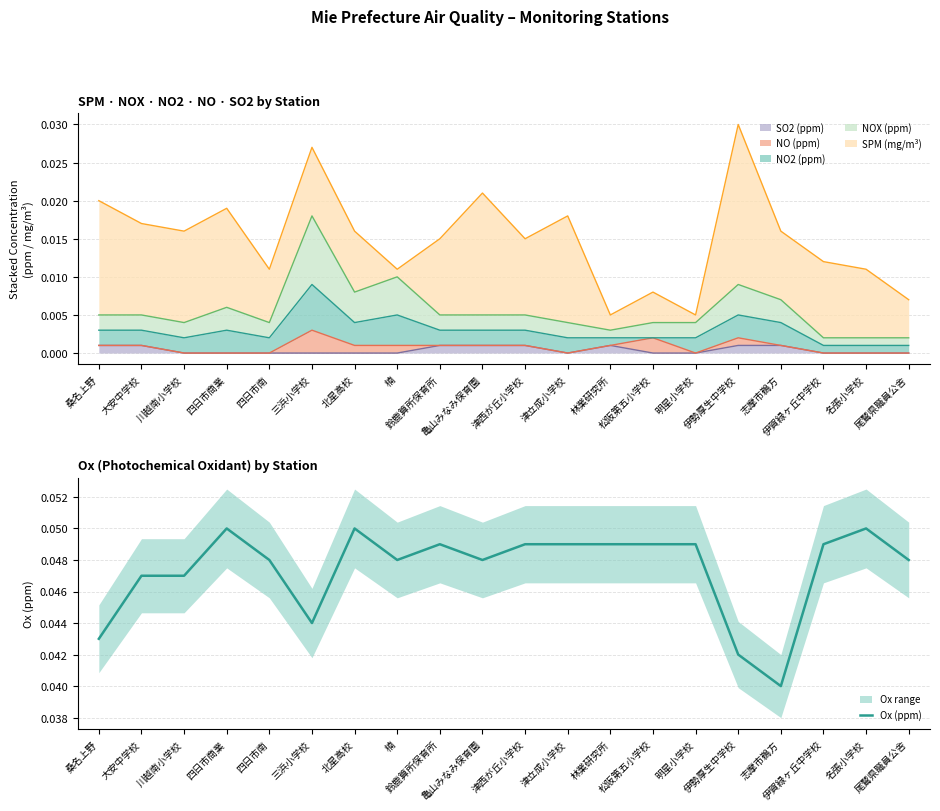

Reading left to right, extract all data points from this chart.

0.0	0.0	0.0	0.1	0.0	0.0	0.1	0.0	0.0	0.0	0.0	0.0	0.0	0.0	0.0	0.0	0.0	0.0	0.1	0.0